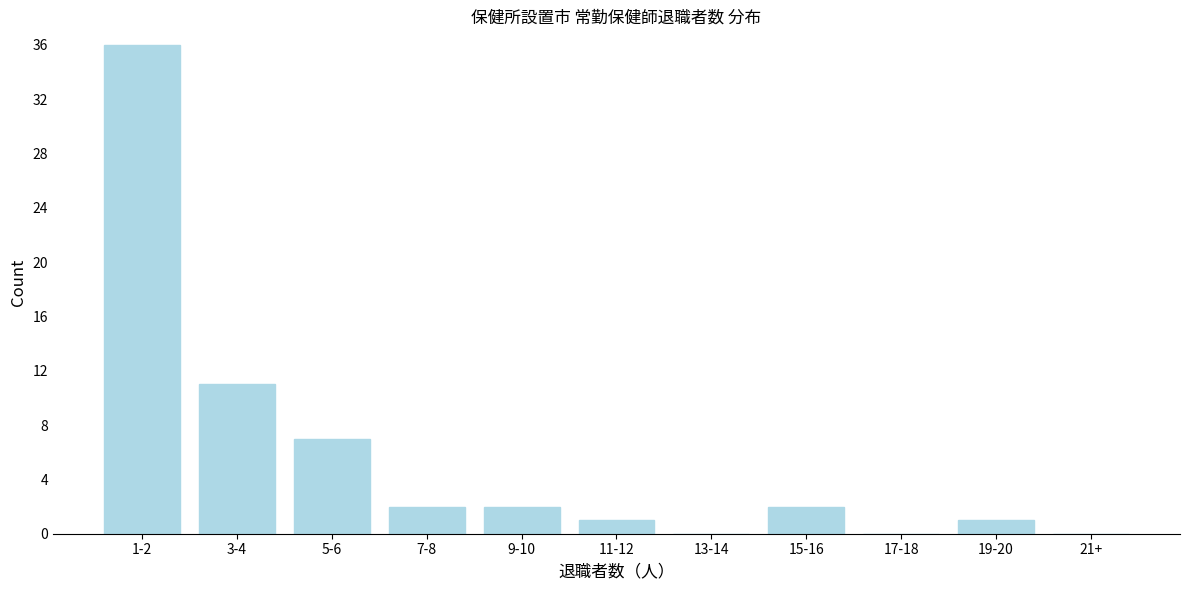

Reading right to left, extract all data points from this chart.

21+=0	19-20=1	17-18=0	15-16=2	13-14=0	11-12=1	9-10=2	7-8=2	5-6=7	3-4=11	1-2=36